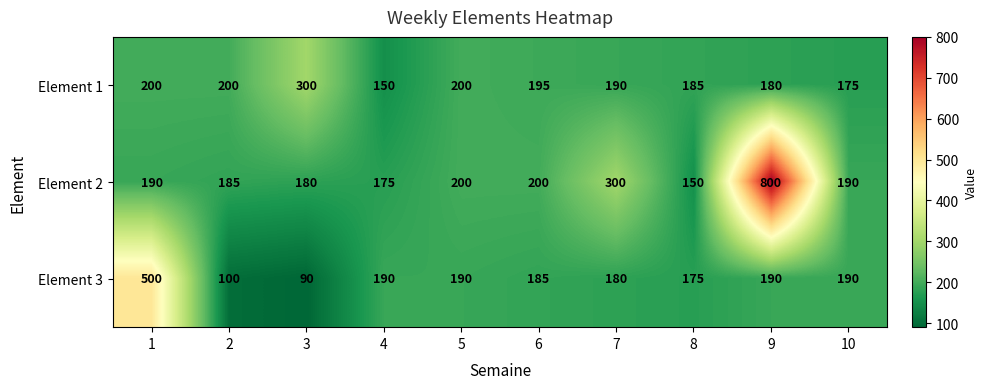

At which category does the chart reach its peak across all series?

9